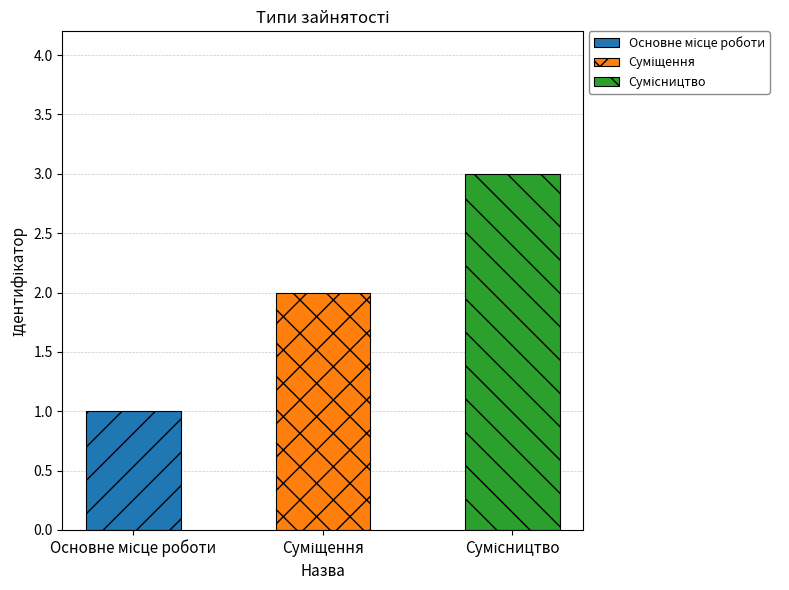

Is it true that the value at Сумісництво is 3?

True